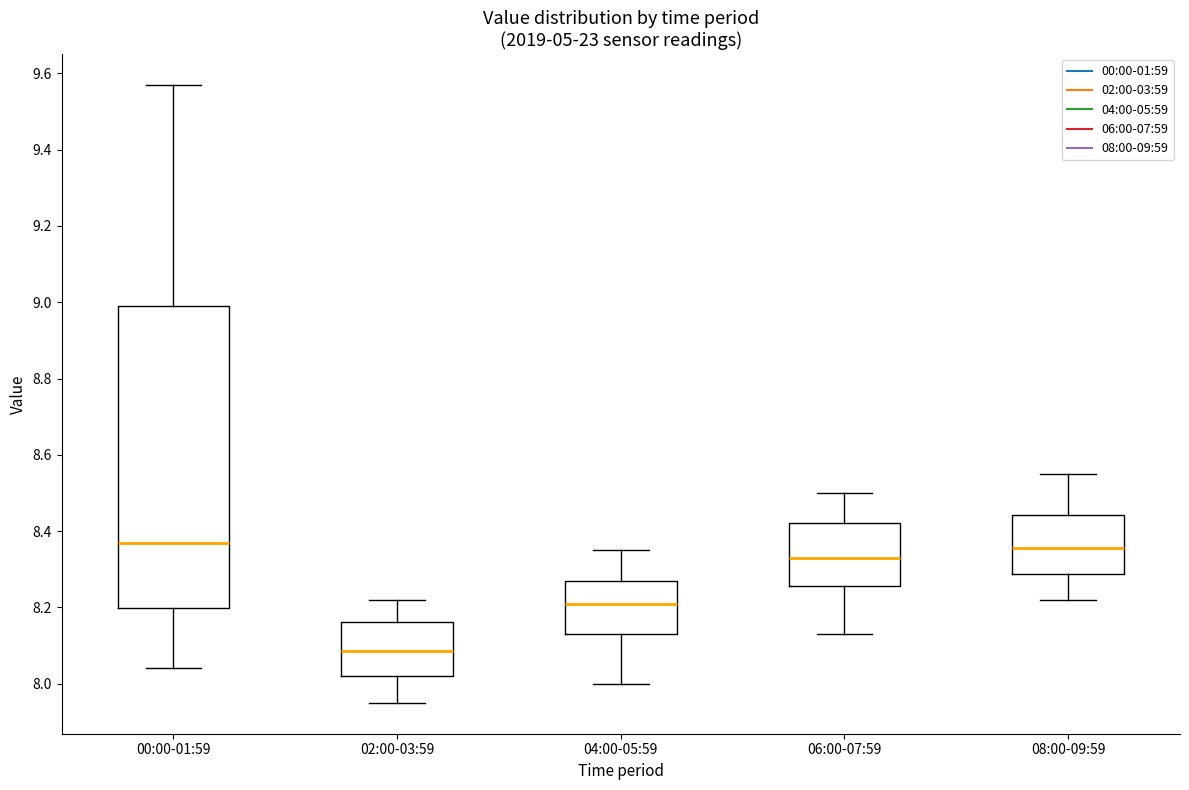

Which box has the lowest median line?

02:00-03:59